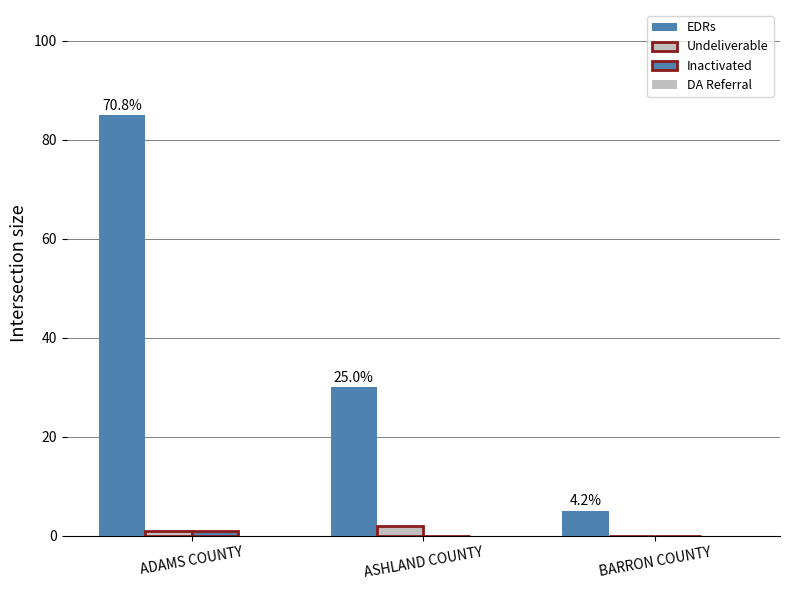

The value of Inactivated at BARRON COUNTY is -1. True or false?

False